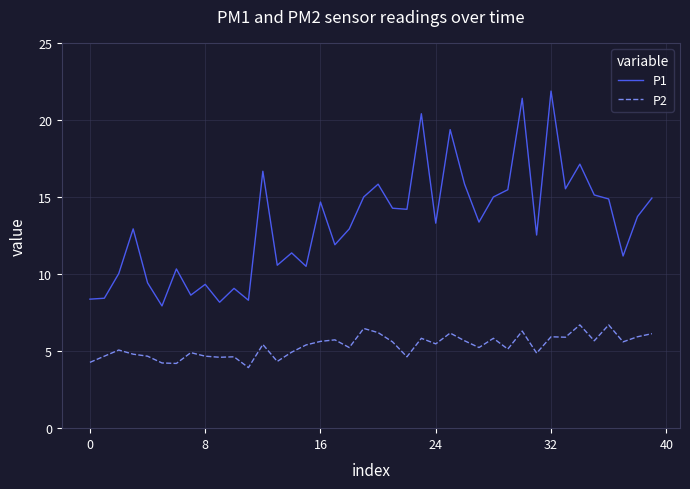

How many series are shown in this chart?

2